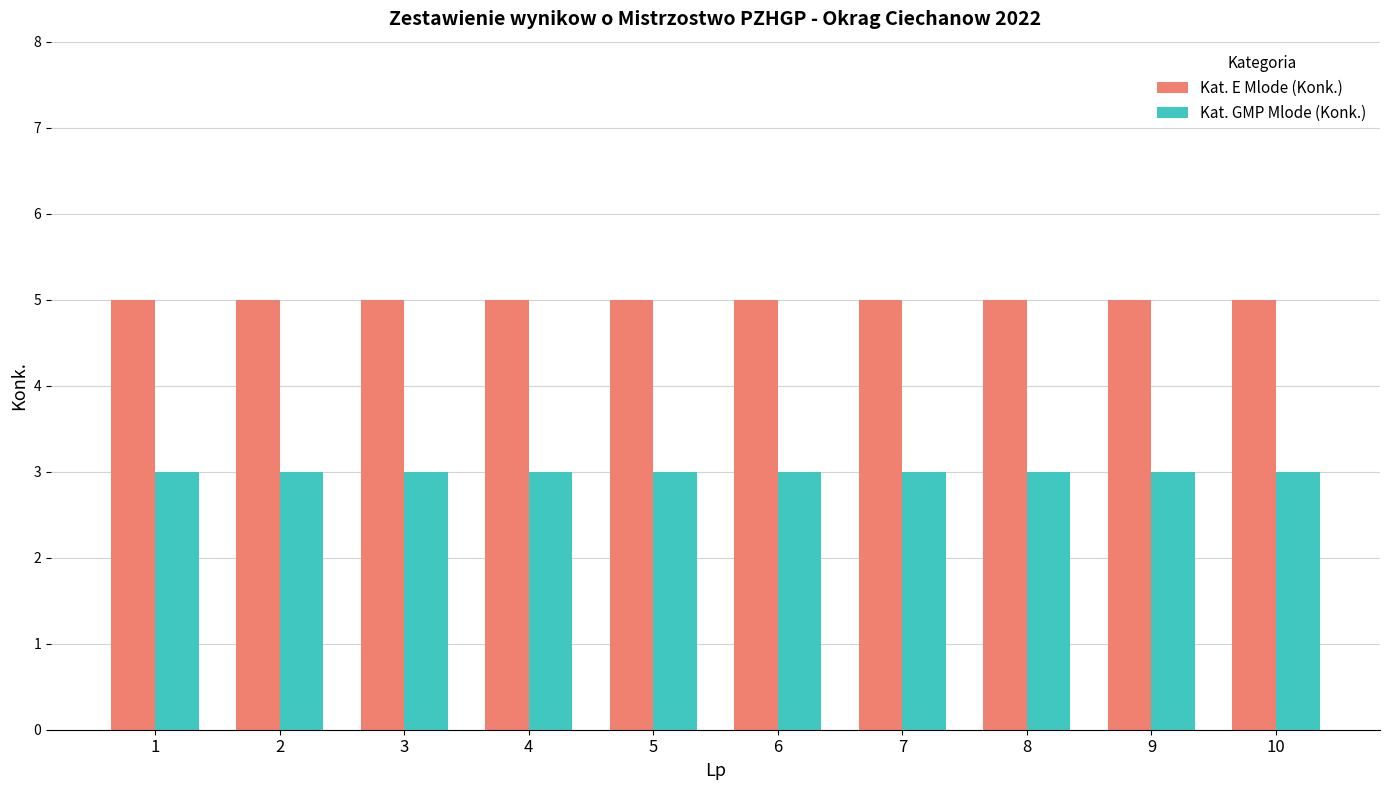

What is the value of the Kat. E Mlode (Konk.) bar at the 9th from the left?

5